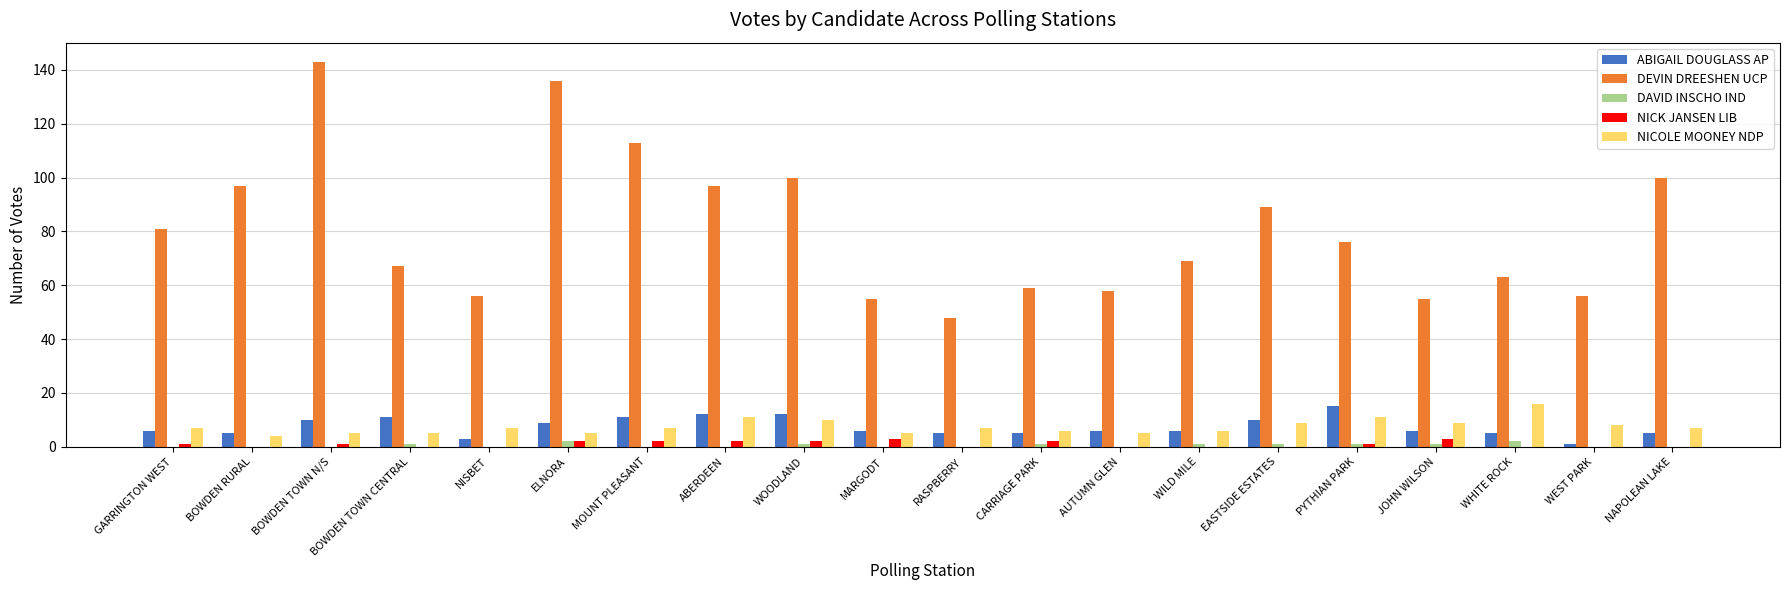

The DEVIN DREESHEN UCP series shows 55 at MARGODT. True or false?

True